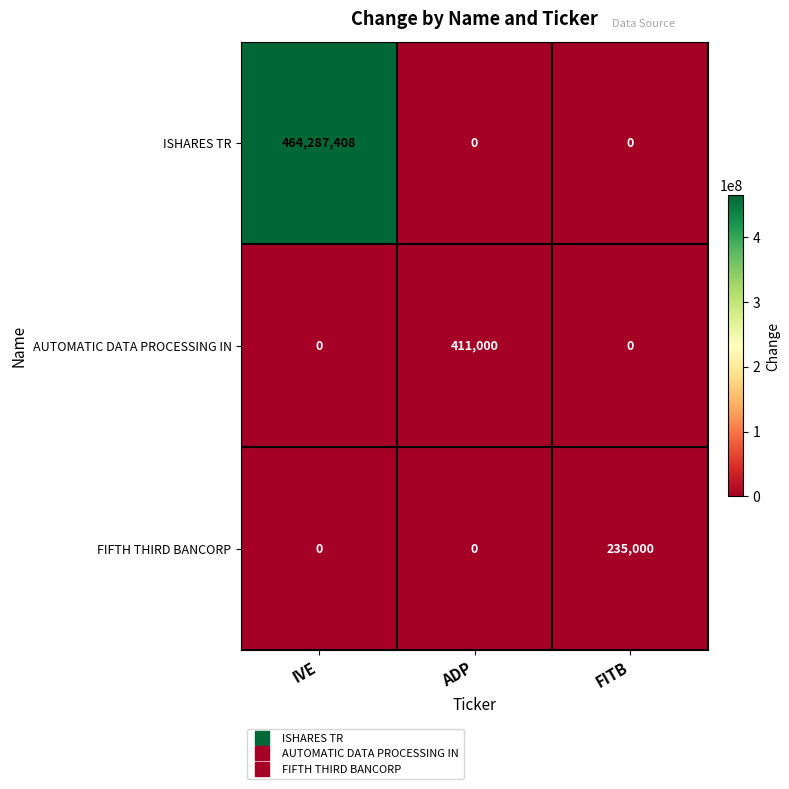

At which category is the sum across all series the highest?

IVE